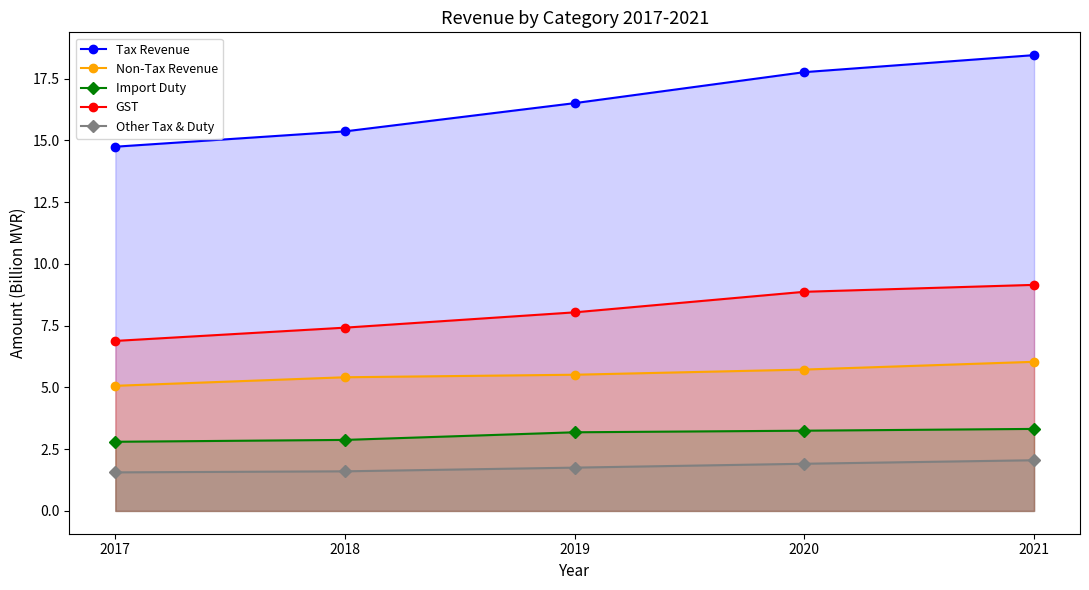

Where is Tax Revenue nearest to the value 16?

2019